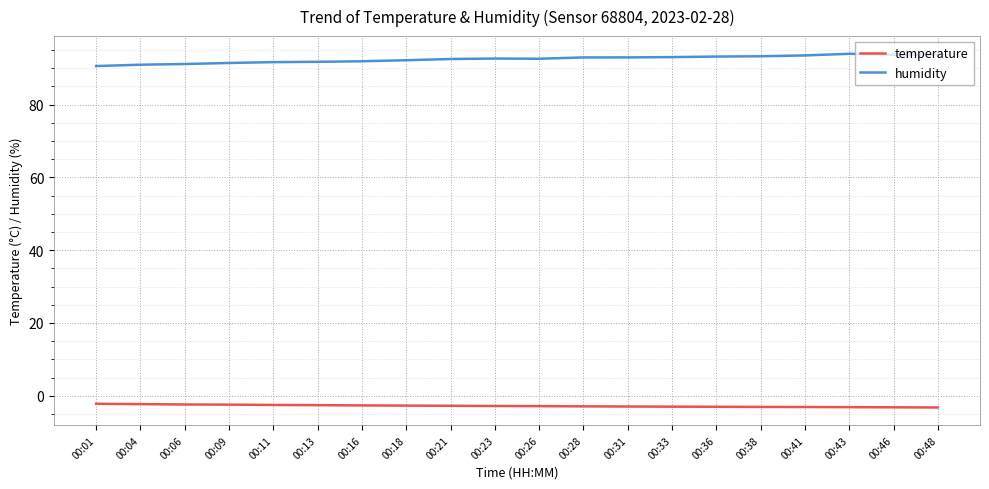

True or false: humidity and temperature cross at least once.

False